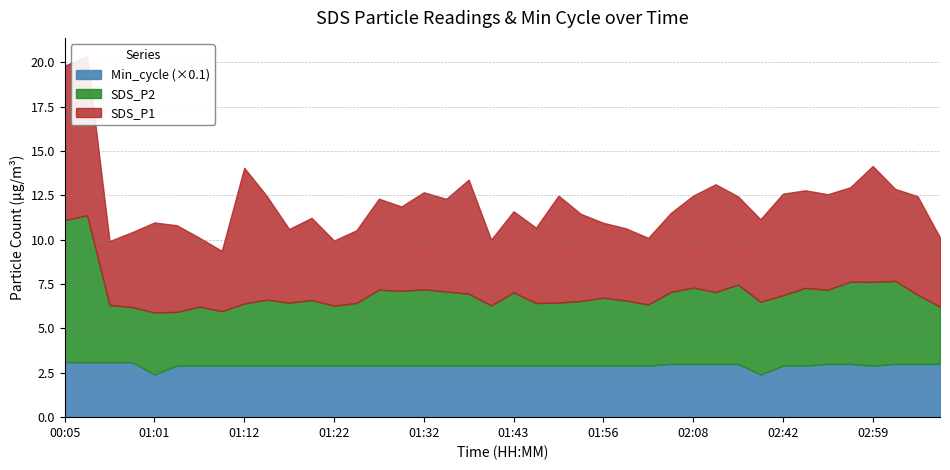

In SDS_P1, how many points are lower than both neighbors (excluding endpoints)?

12